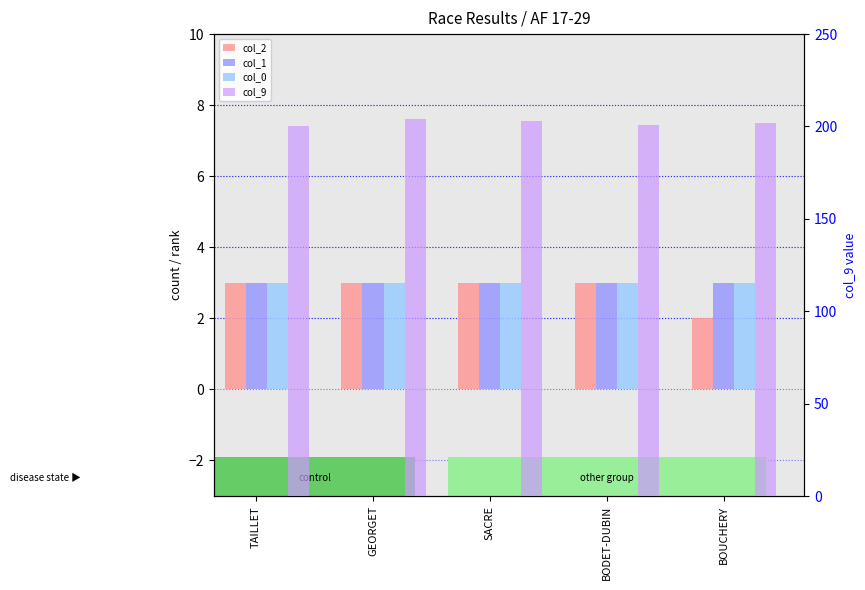

Does the chart contain stacked bars?

No